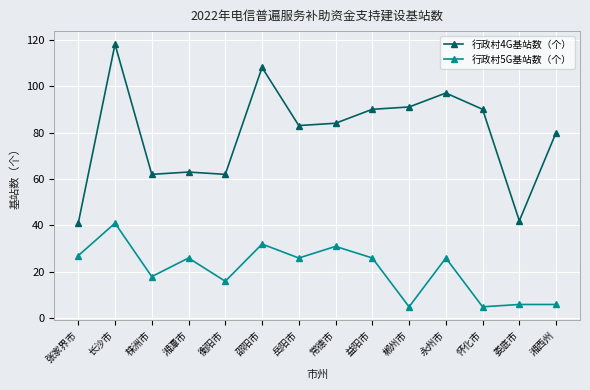

Reading left to right, transcribe all the data shown in this chart.

行政村4G基站数（个）: 41	118	62	63	62	108	83	84	90	91	97	90	42	80
行政村5G基站数（个）: 27	41	18	26	16	32	26	31	26	5	26	5	6	6